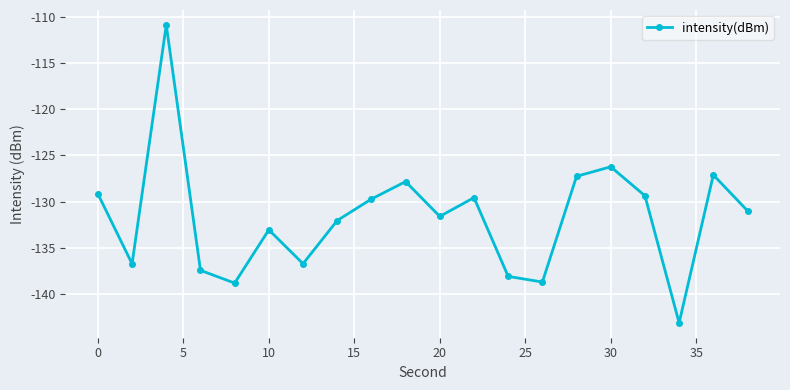

What is the difference between the second highest and second lowest values?

12.6